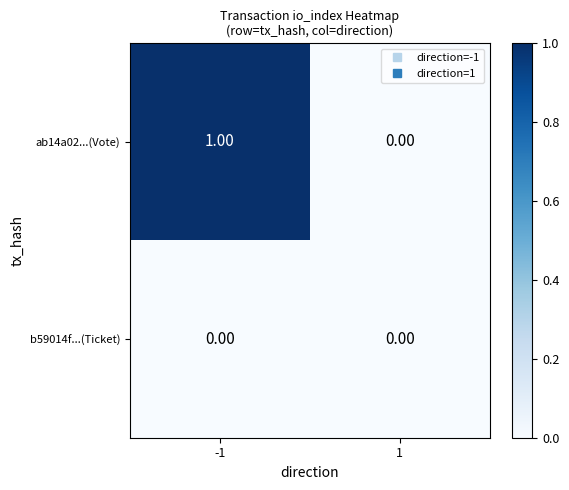

Which series has the largest range (max minus min)?

ab14a02...(Vote)